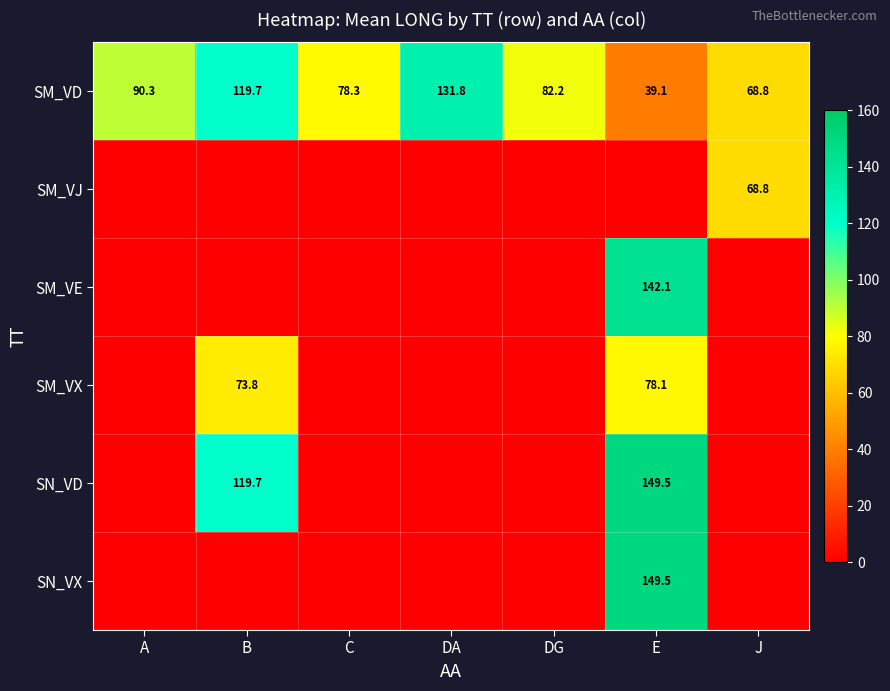

At which category is the sum across all series the highest?

E